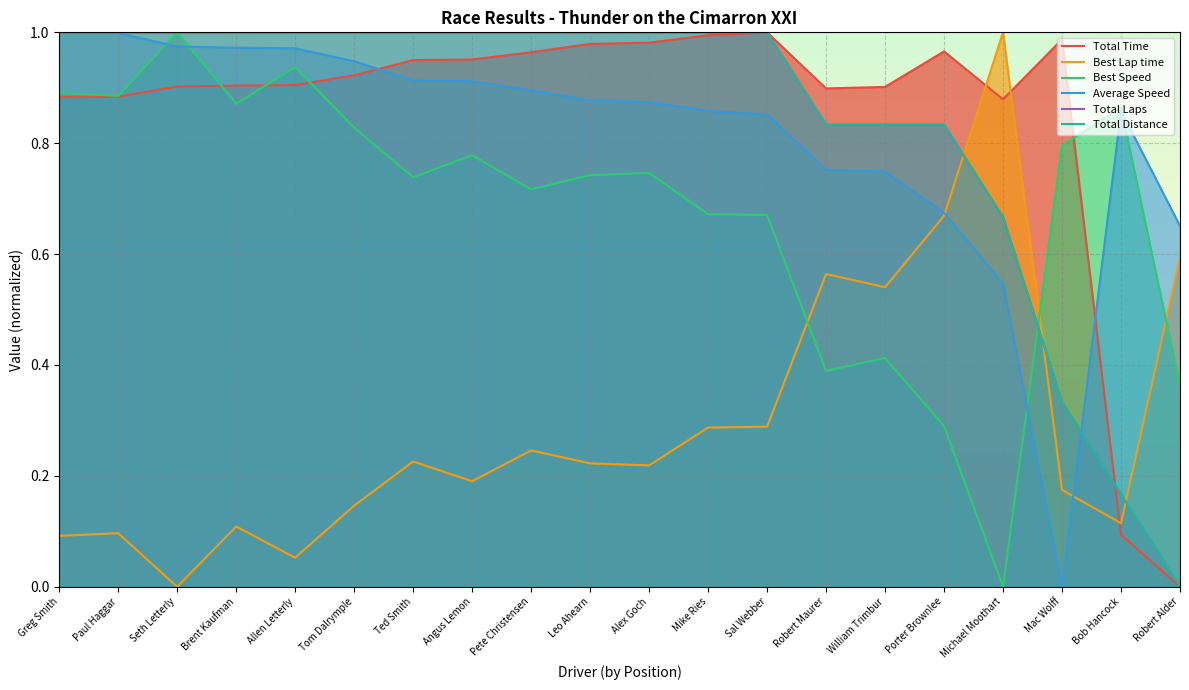

Which series ends up on top after the final intersection of Best Lap time and Total Time?

Best Lap time